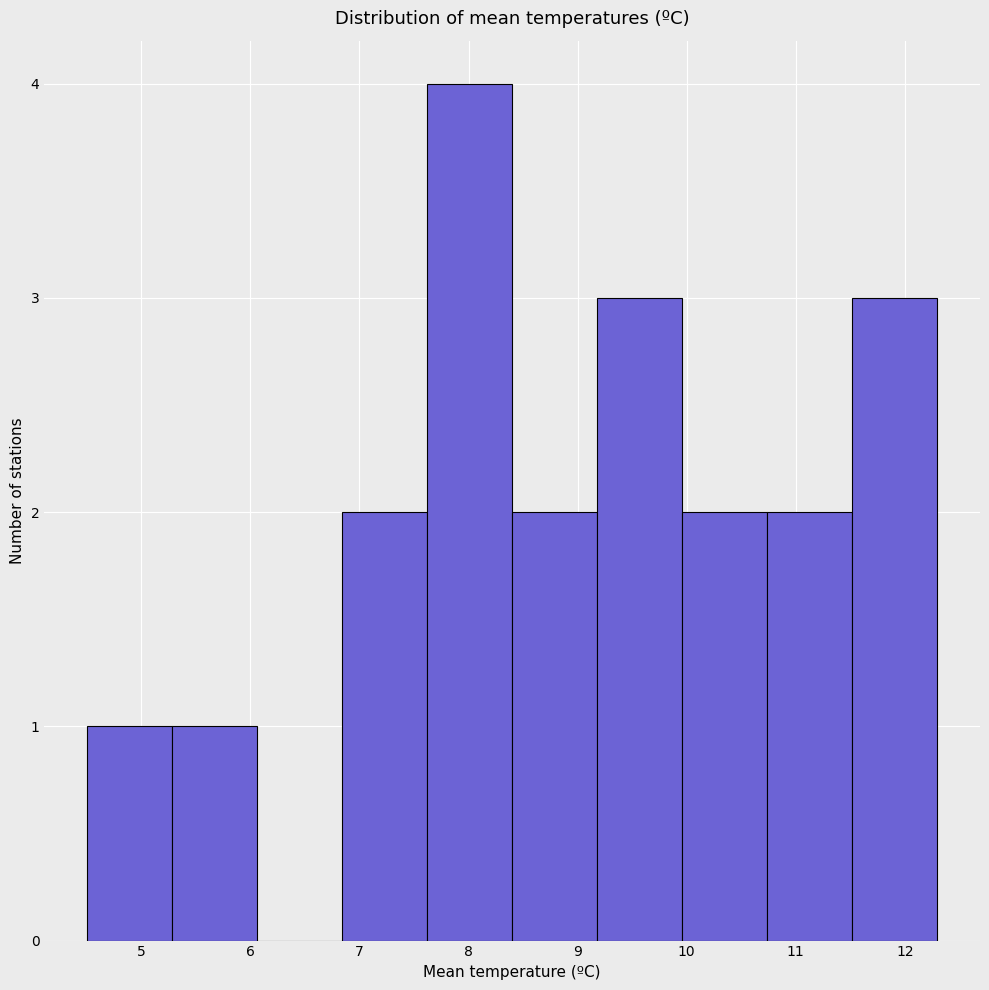

How tall is the bar that spans 5.28 to 6.06 on the x-axis? Neither the bar edges nor the heights are printed on the chart, so give them approximately, as read against the axes.

1